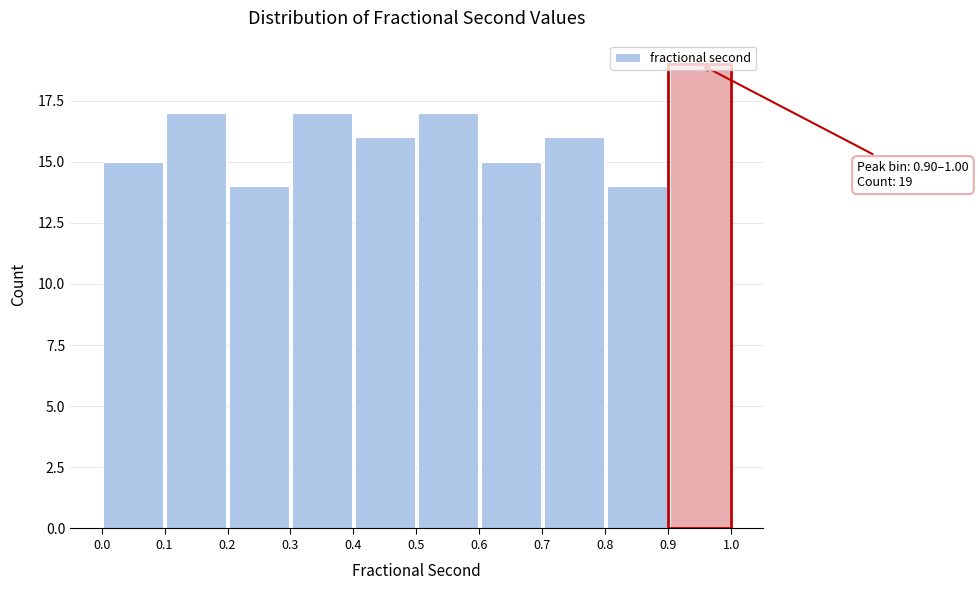

Which range on the x-axis has the tallest bar?

0.9 to 1.0